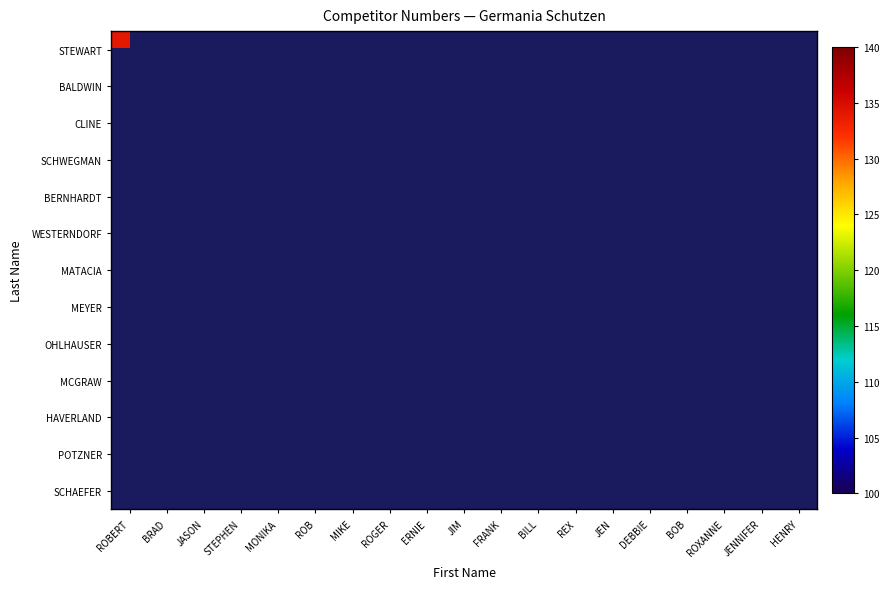

Count the number of categories in the chart.

19